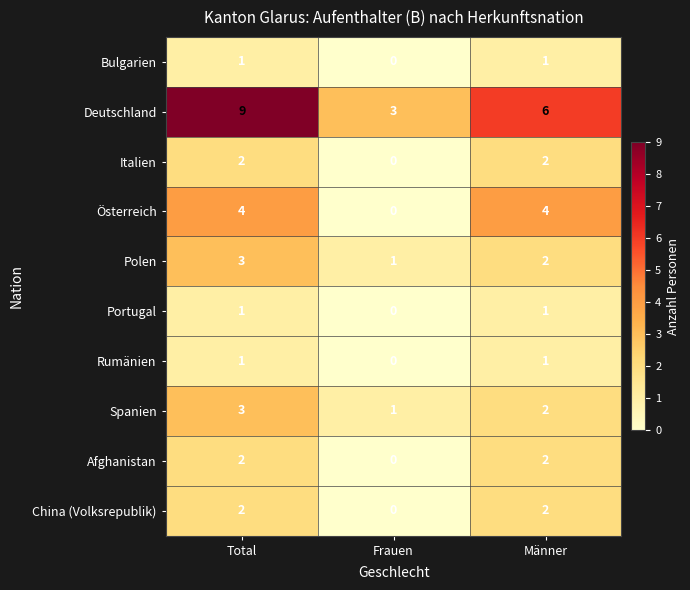

What value does the Österreich series have at Männer?

4